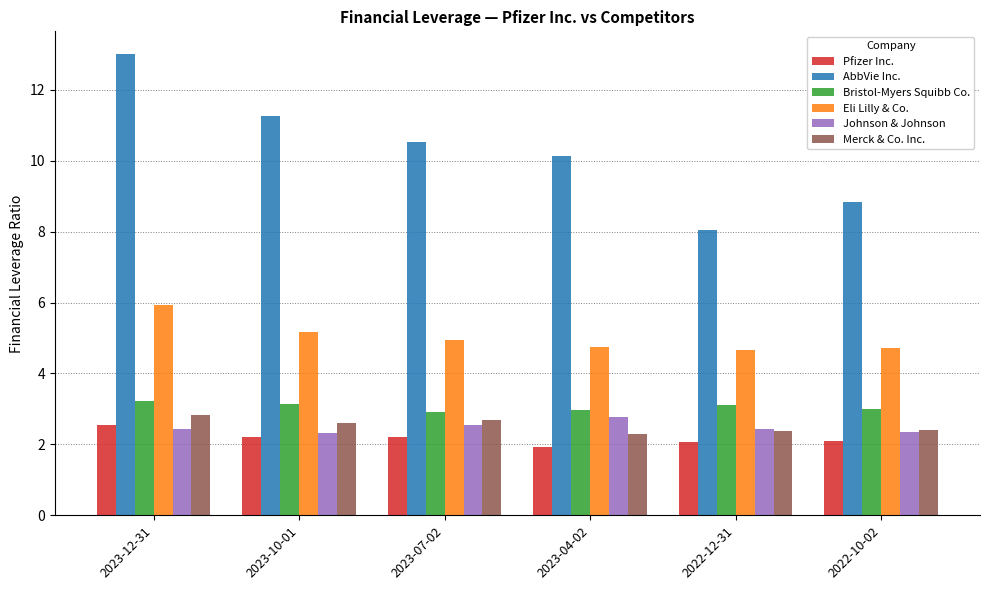

At how many categories does at least one series exceed 7?

6